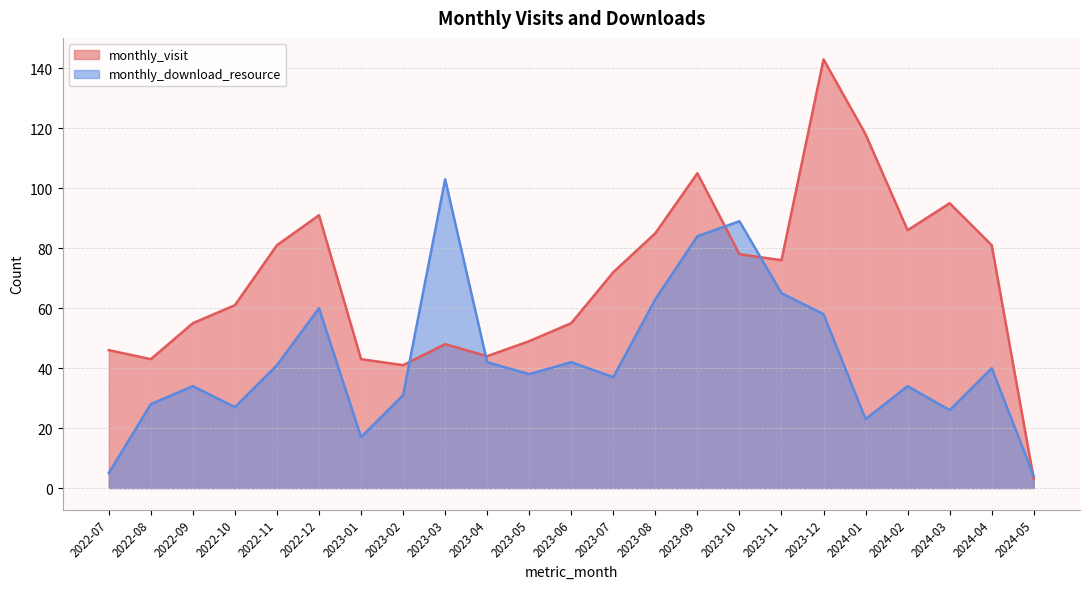

Is the value of monthly_visit at 2022-11 greater than the value of monthly_download_resource at 2022-08?

Yes